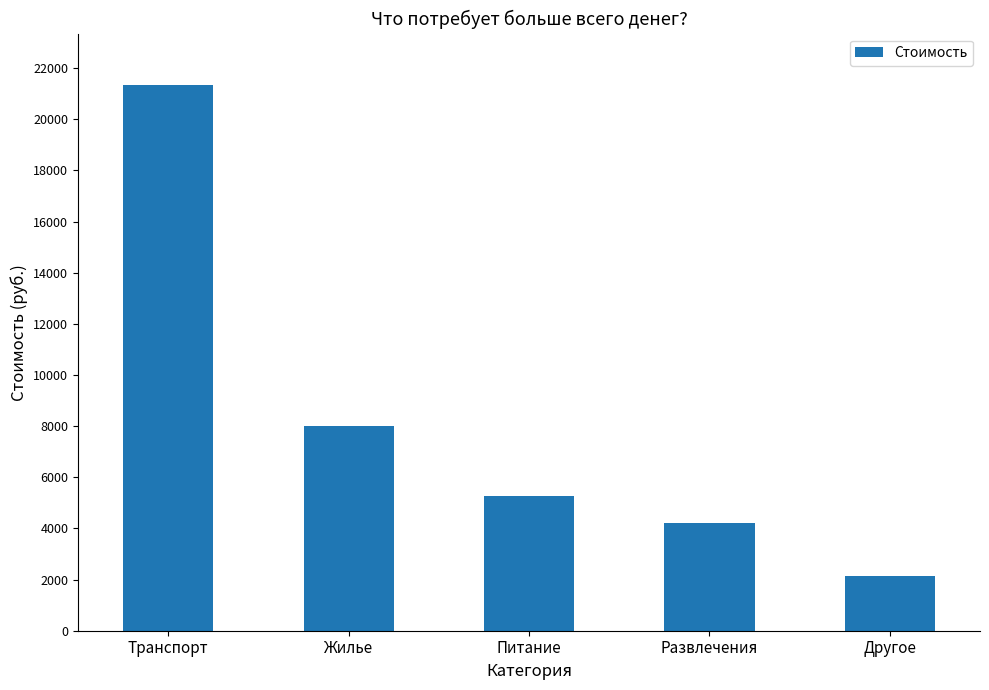

Between Развлечения and Жилье, which is larger?

Жилье